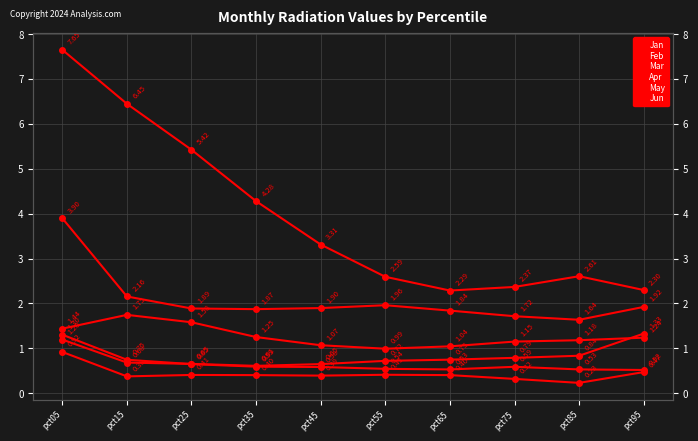

What is the highest value of the Feb series?

1.7